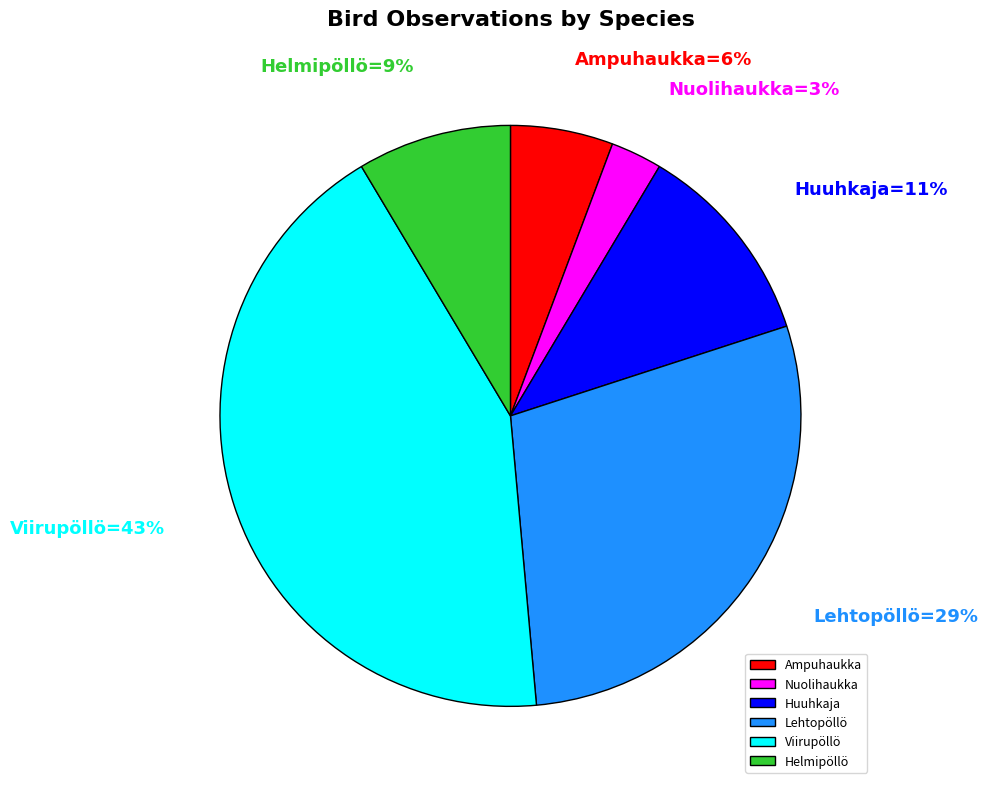

True or false: Viirupöllö accounts for 43% of the total.

True